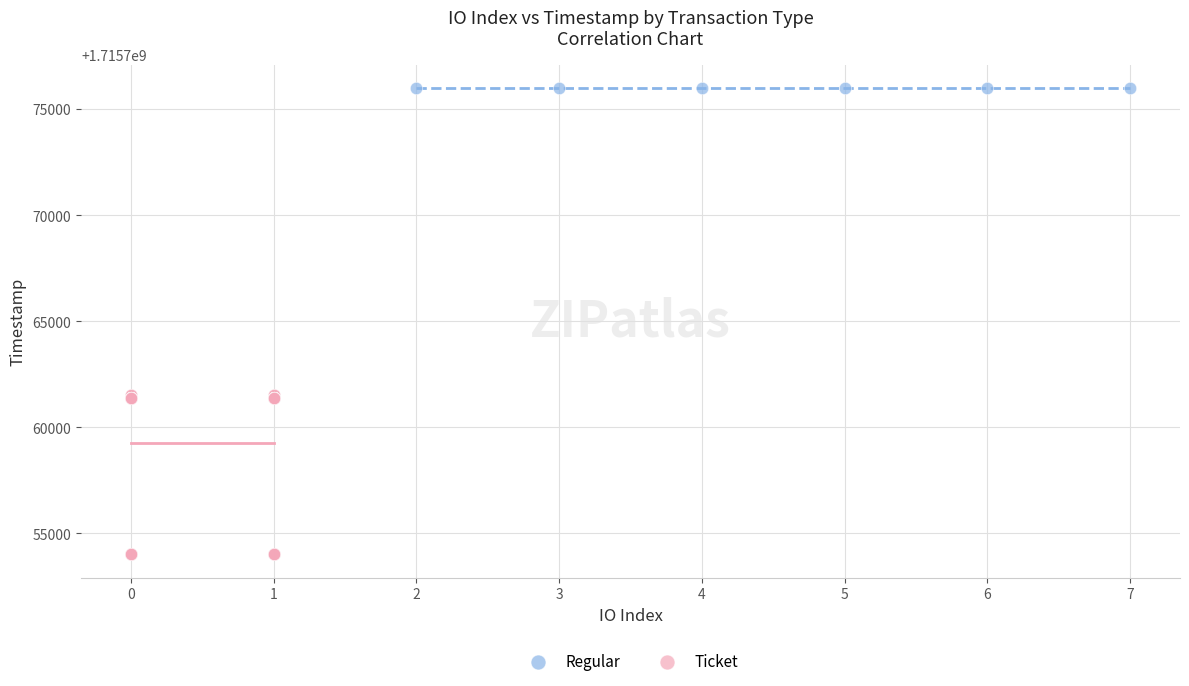

Which series reaches the maximum Y coordinate?

Regular